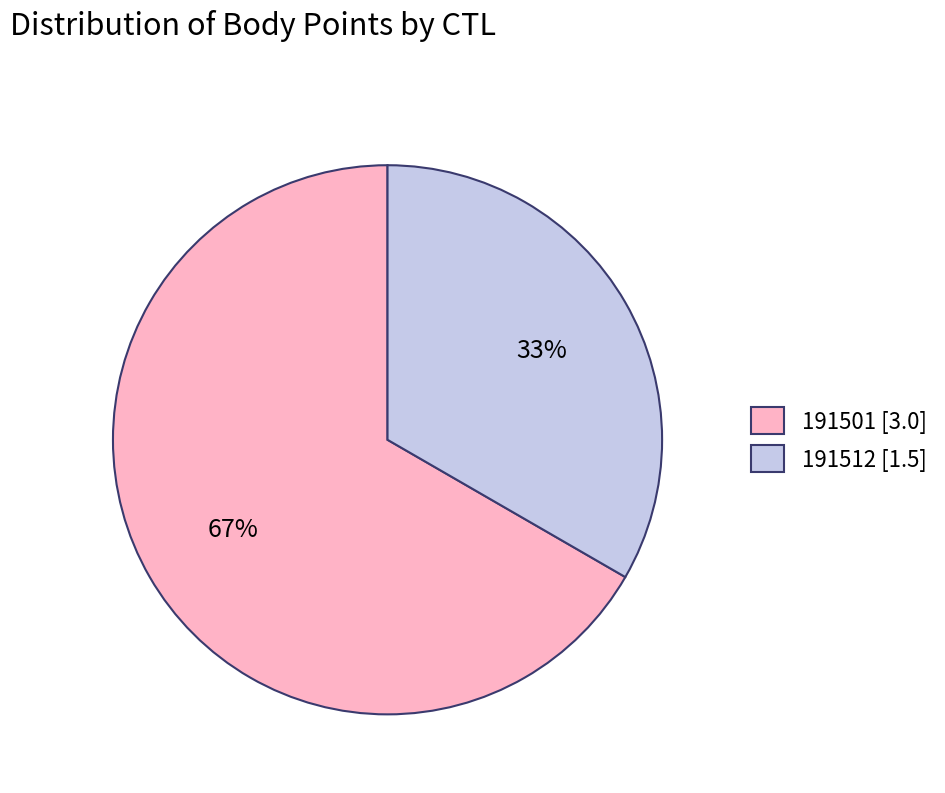

How many slices are in this pie chart?

2